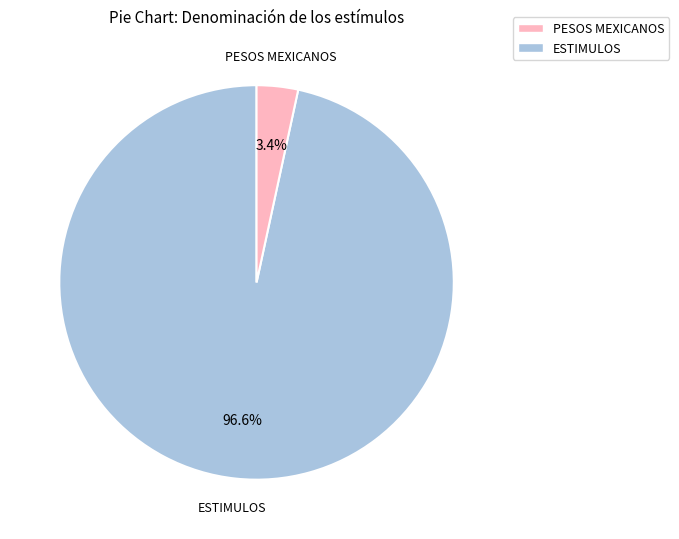

Which has a higher value, PESOS MEXICANOS or ESTIMULOS?

ESTIMULOS